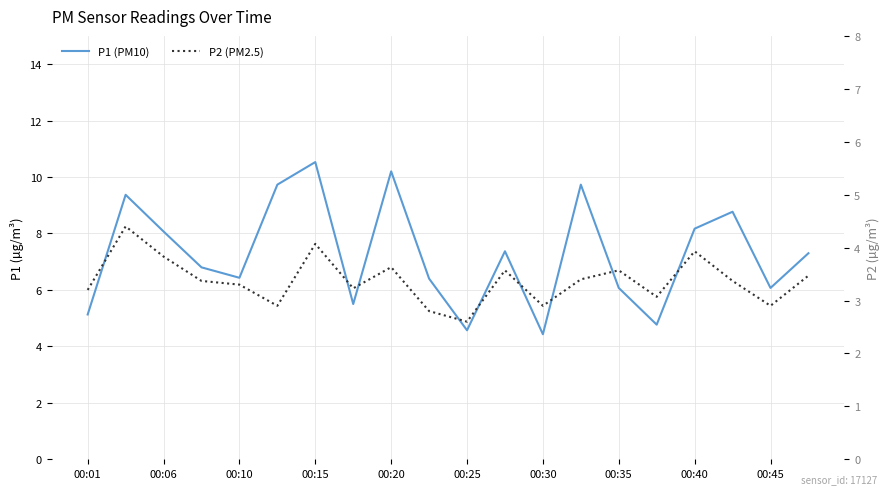

The P2 (PM2.5) series shows 6.0 at 00:15. True or false?

False